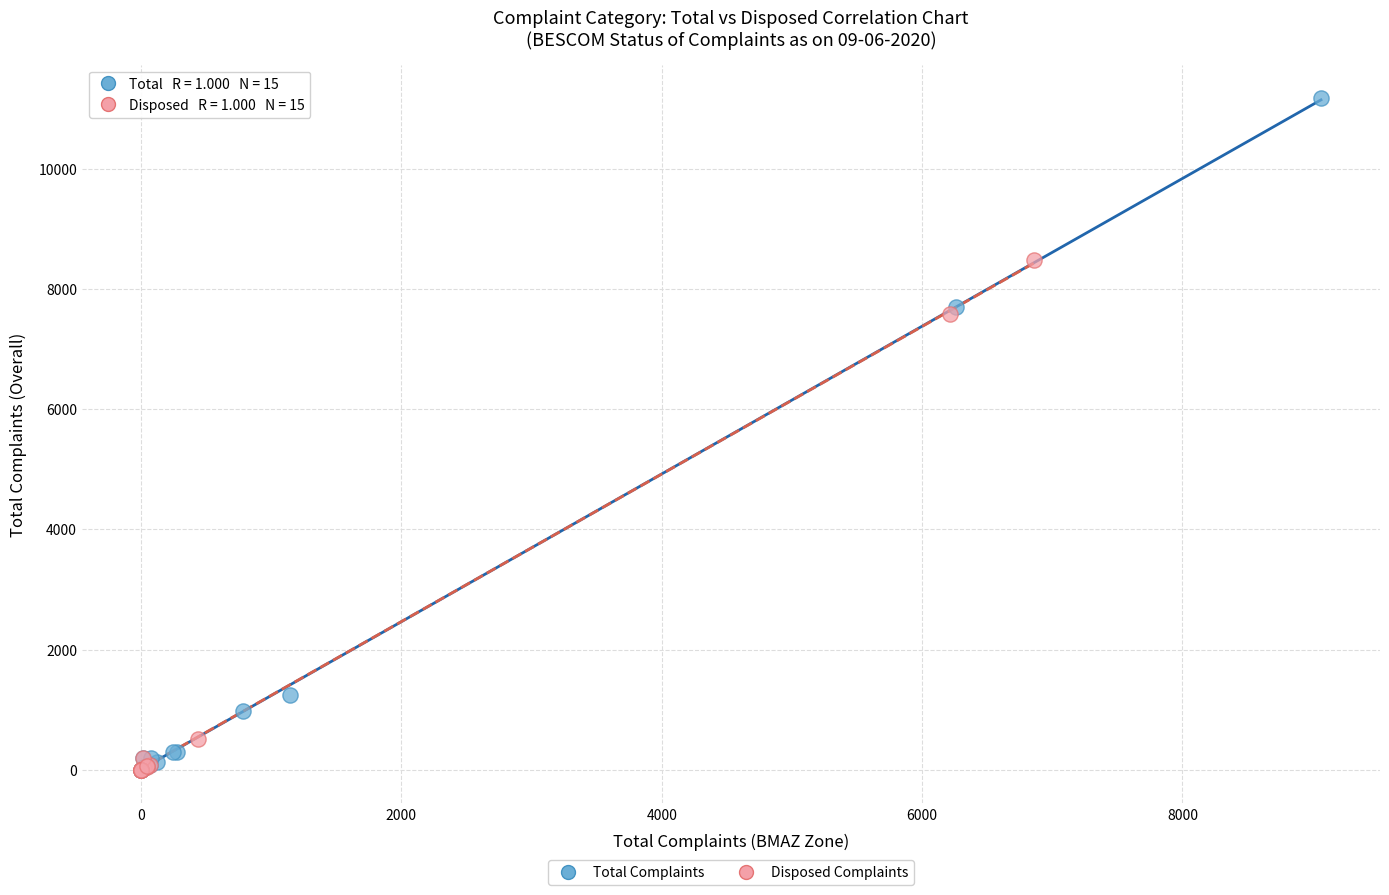

Which series contains the highest Y value?

Total Complaints